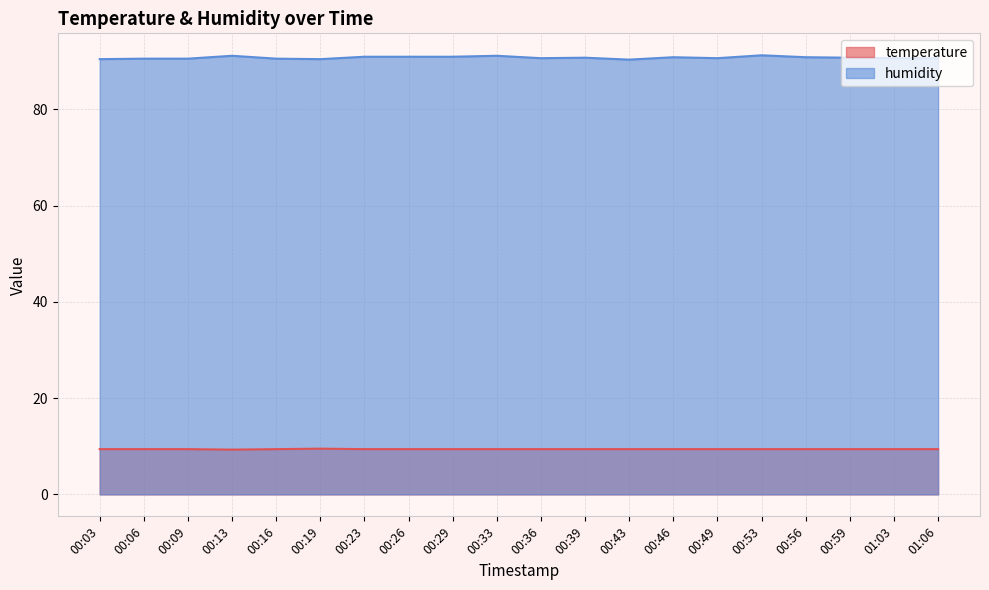

Does the chart display data point markers on the line(s)?

No